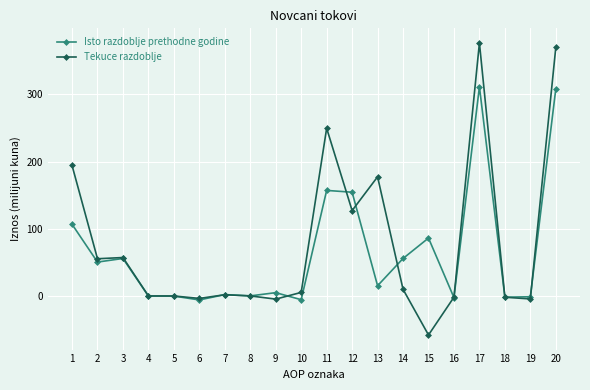

What is the total value across all series at 12?

281.3